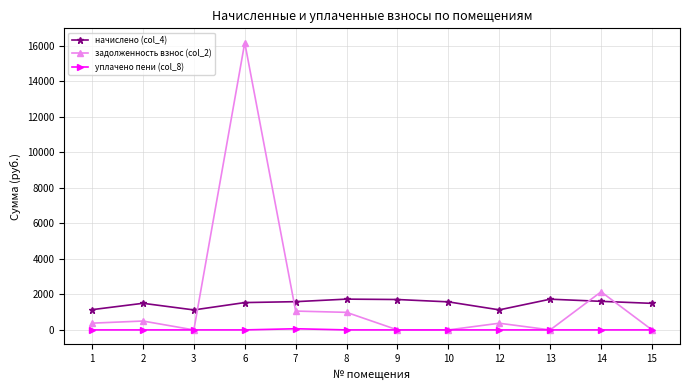

How many data points in уплачено пени (col_8) are above 0?

1